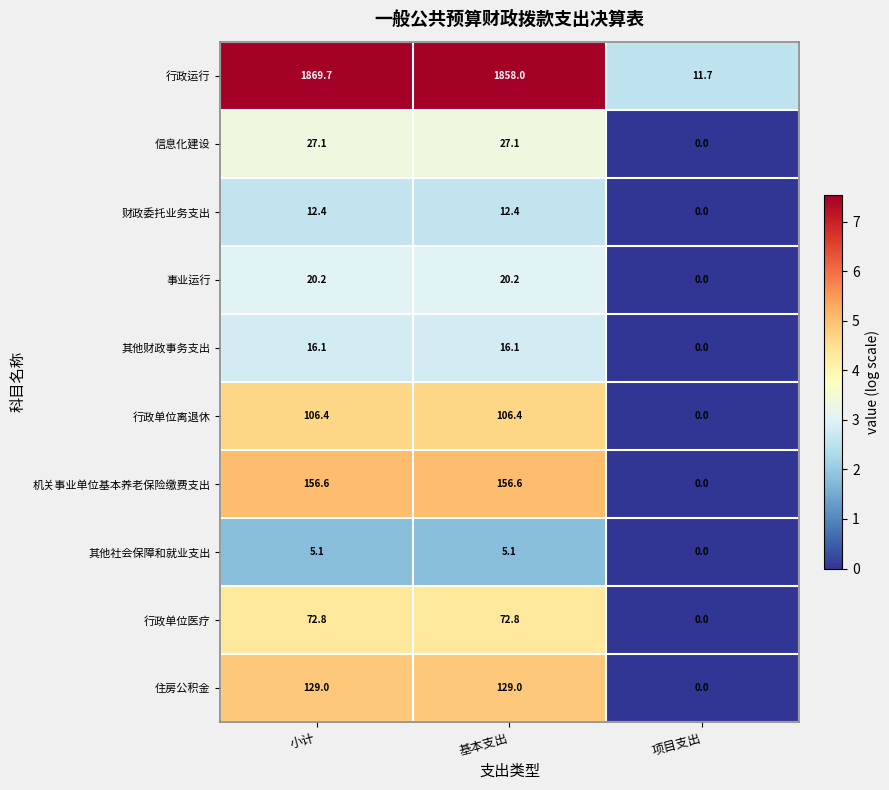

Reading left to right, list all the values displayed in this chart.

行政运行: 1869.7	1858.0	11.7
信息化建设: 27.1	27.1	0.0
财政委托业务支出: 12.4	12.4	0.0
事业运行: 20.2	20.2	0.0
其他财政事务支出: 16.1	16.1	0.0
行政单位离退休: 106.4	106.4	0.0
机关事业单位基本养老保险缴费支出: 156.6	156.6	0.0
其他社会保障和就业支出: 5.1	5.1	0.0
行政单位医疗: 72.8	72.8	0.0
住房公积金: 129.0	129.0	0.0